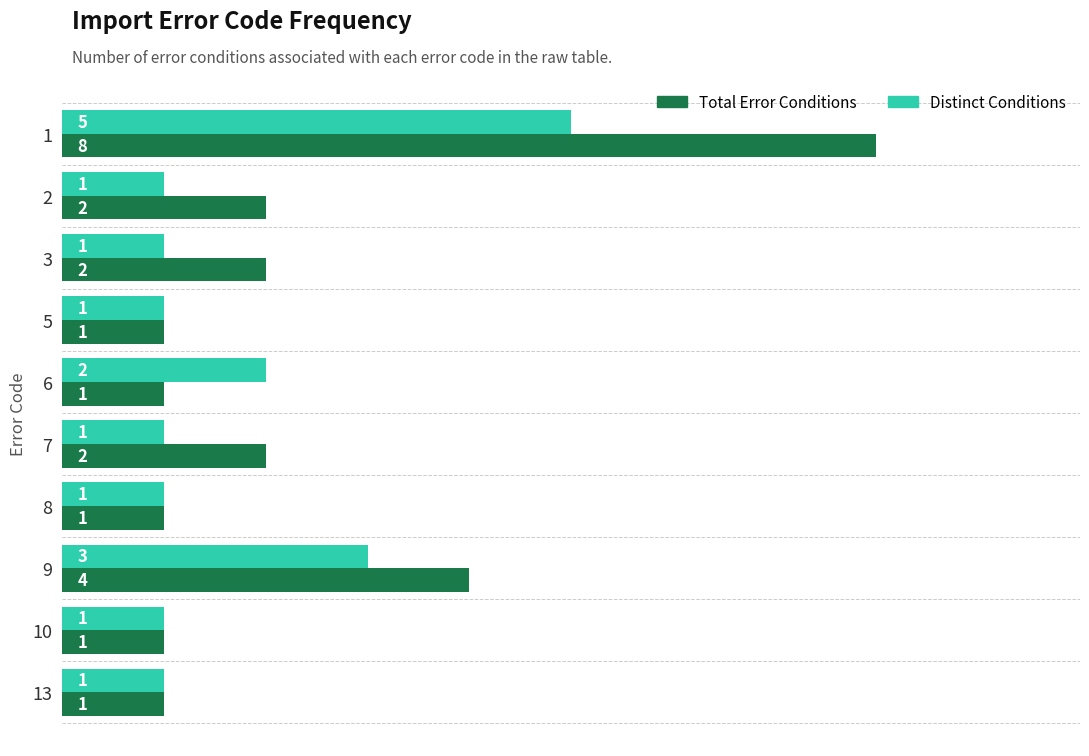

The value of Distinct Conditions at 5 is 0. True or false?

False